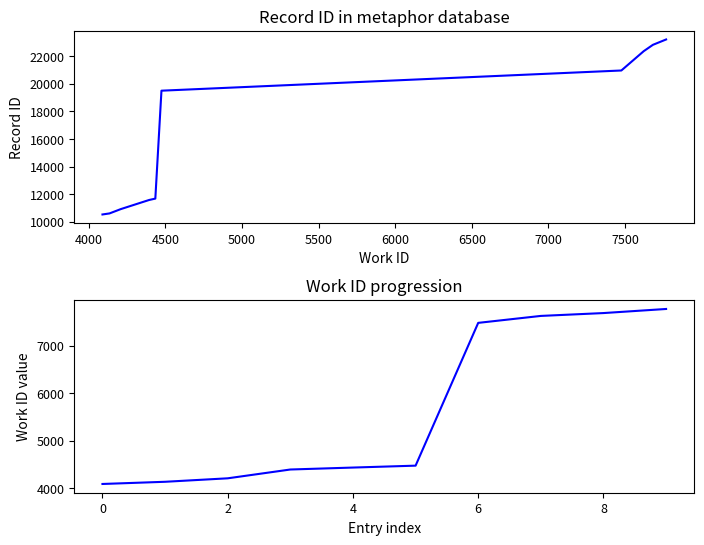

What is the value of the id point at the 5th from the left?

11684